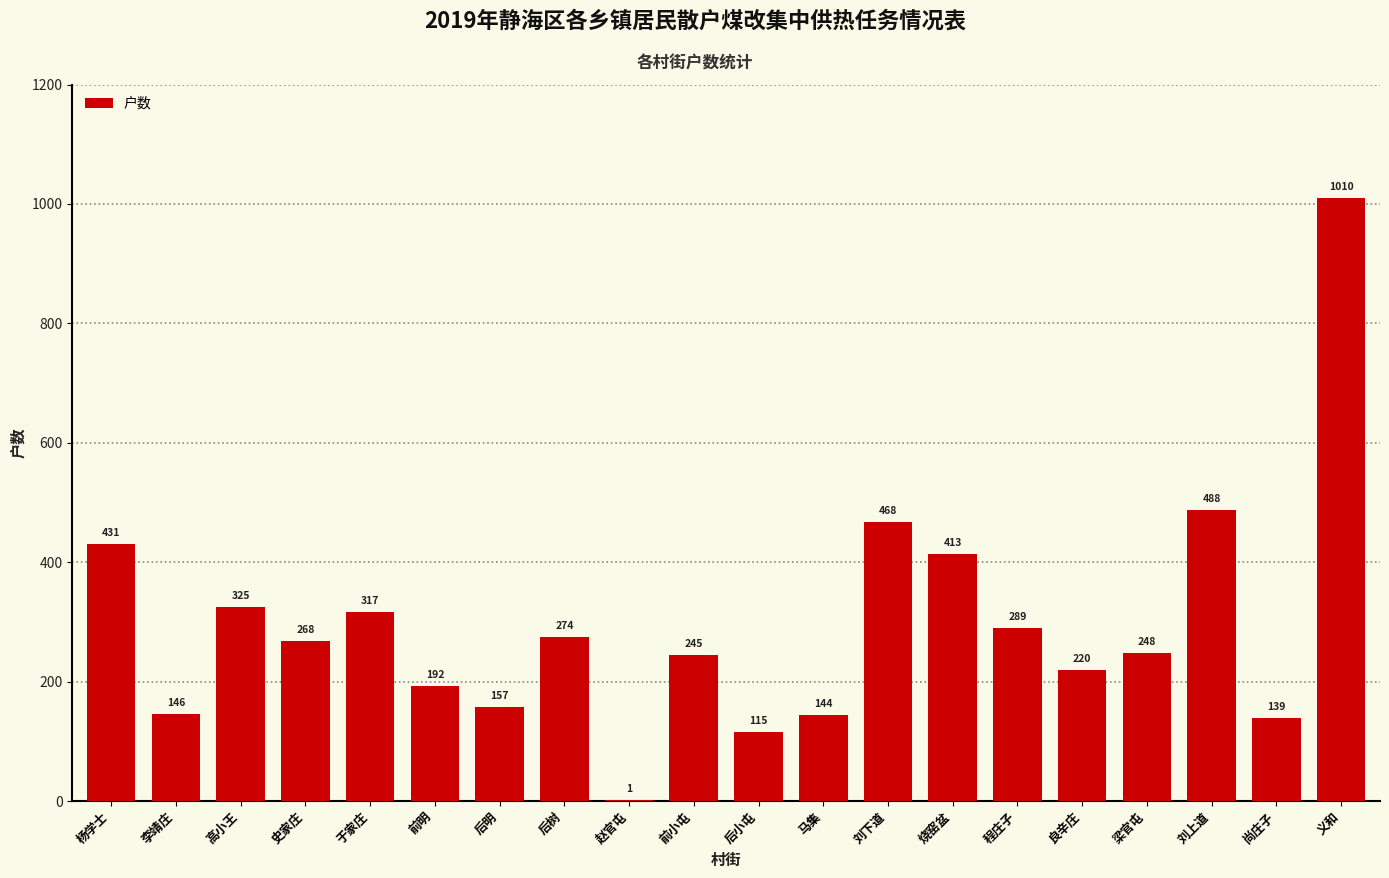

Reading left to right, extract all data points from this chart.

431	146	325	268	317	192	157	274	1	245	115	144	468	413	289	220	248	488	139	1010